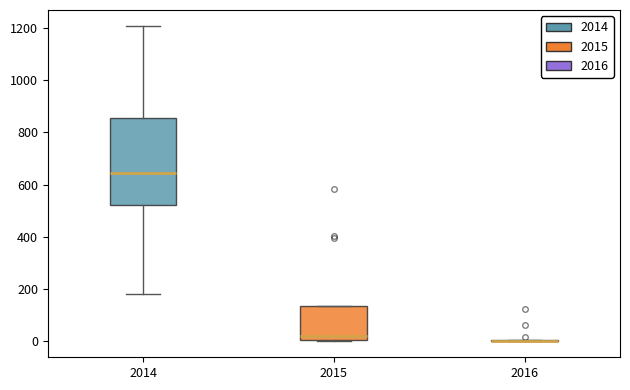

Reading left to right, read every box against the y-axis: the position of its median line, the range the box covers, and the ends of its whiskers. The values are not printed on the chart, so give them approximately, as read against the axis.

2014: median 640, box 520 to 860, whiskers 180 to 1200
2015: median 20, box 0 to 140, whiskers 0 to 140
2016: box collapsed to a line at 0, whiskers 0 to 0